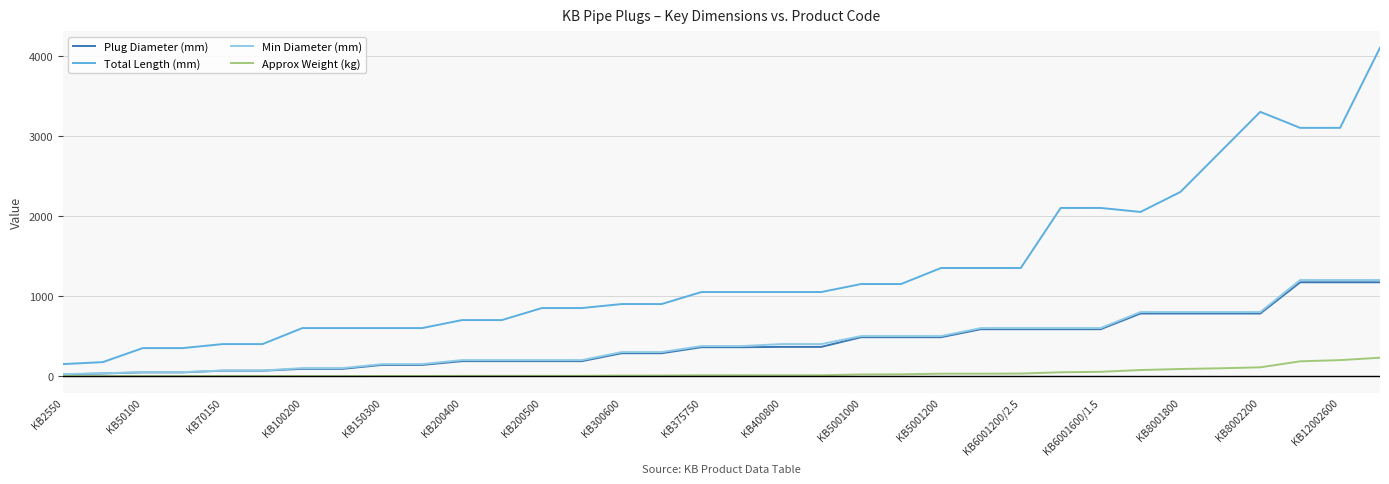

Which series has the largest total across all categories?

Total Length (mm)